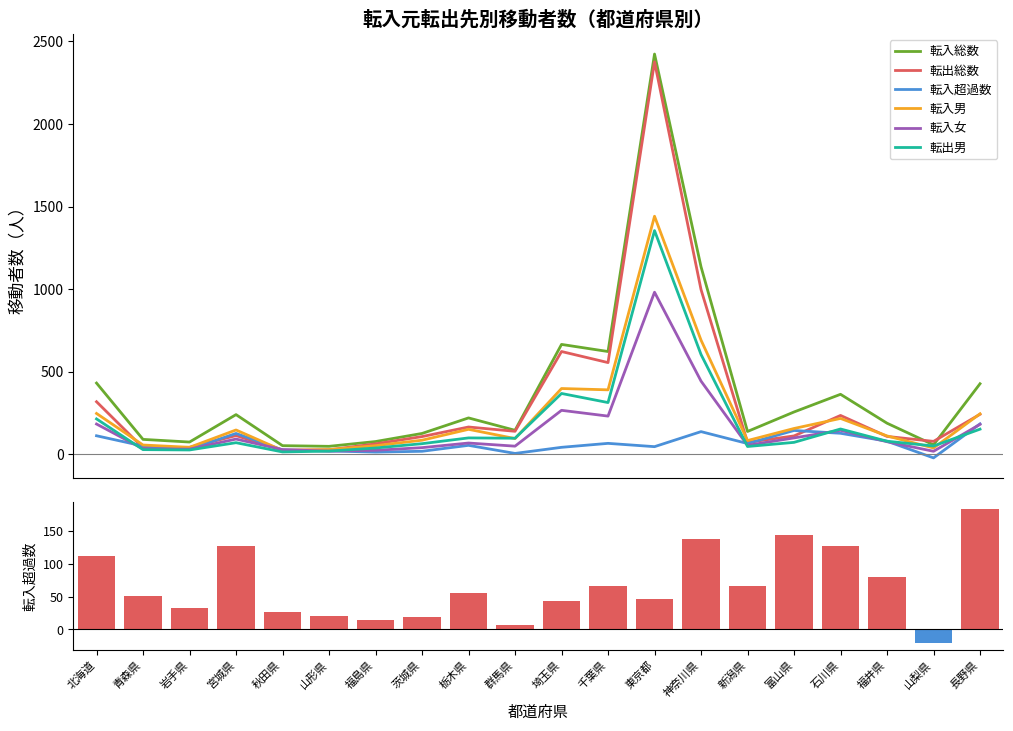

Which series has the largest range (max minus min)?

転入総数